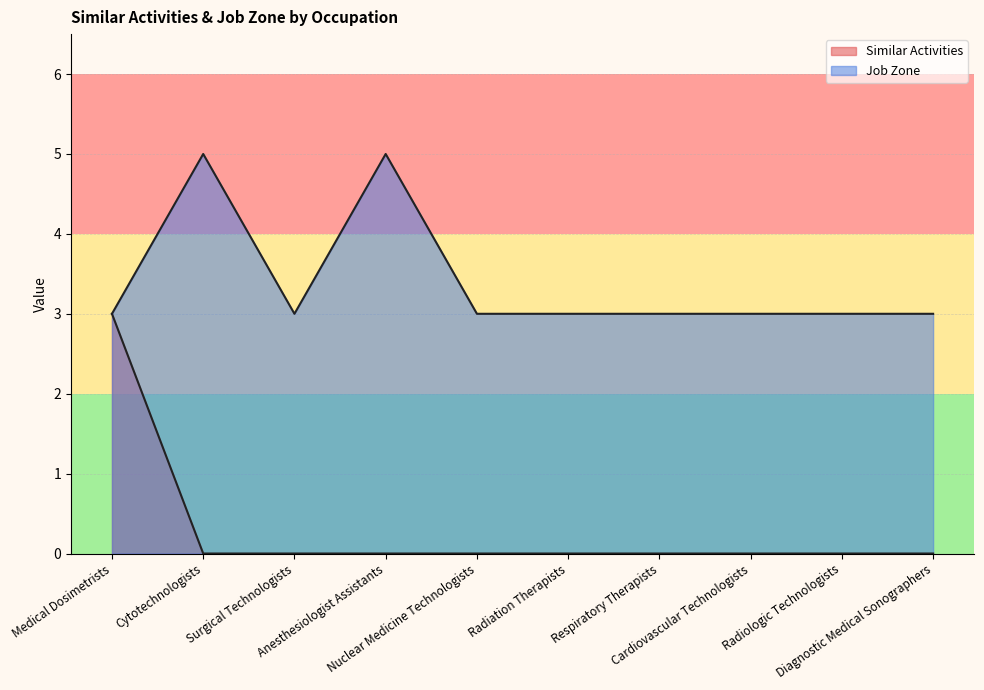

The Similar Activities series shows 0 at Surgical Technologists. True or false?

True